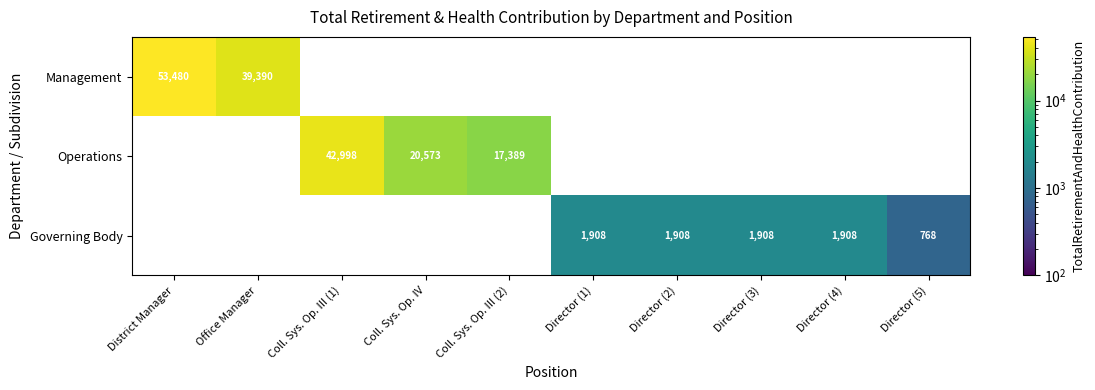

The value of Governing Body at Director (3) is 1908. True or false?

True